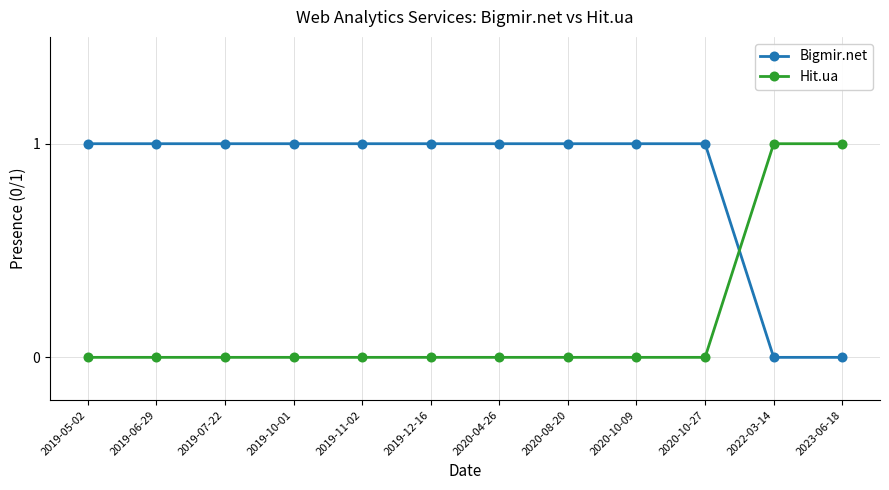

Count the number of categories in the chart.

12